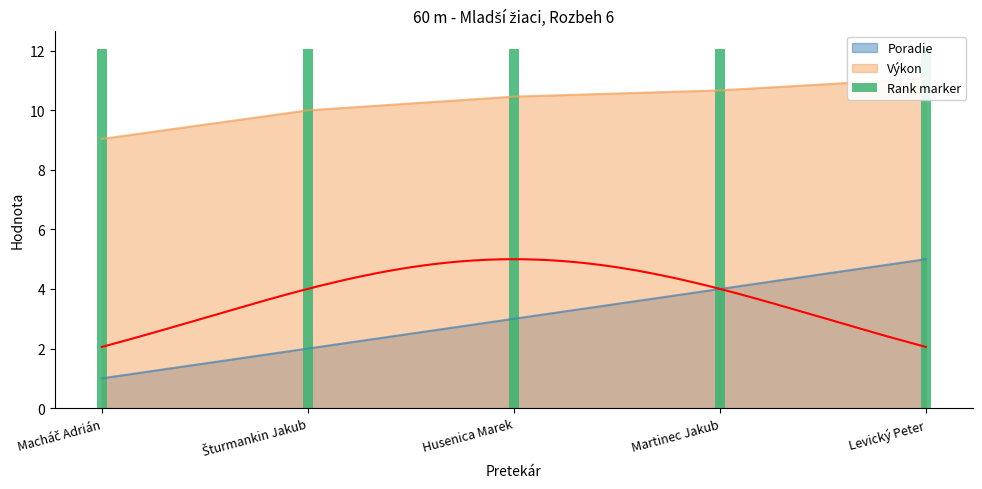

What is the label of the 5th bar from the left?

Levický Peter